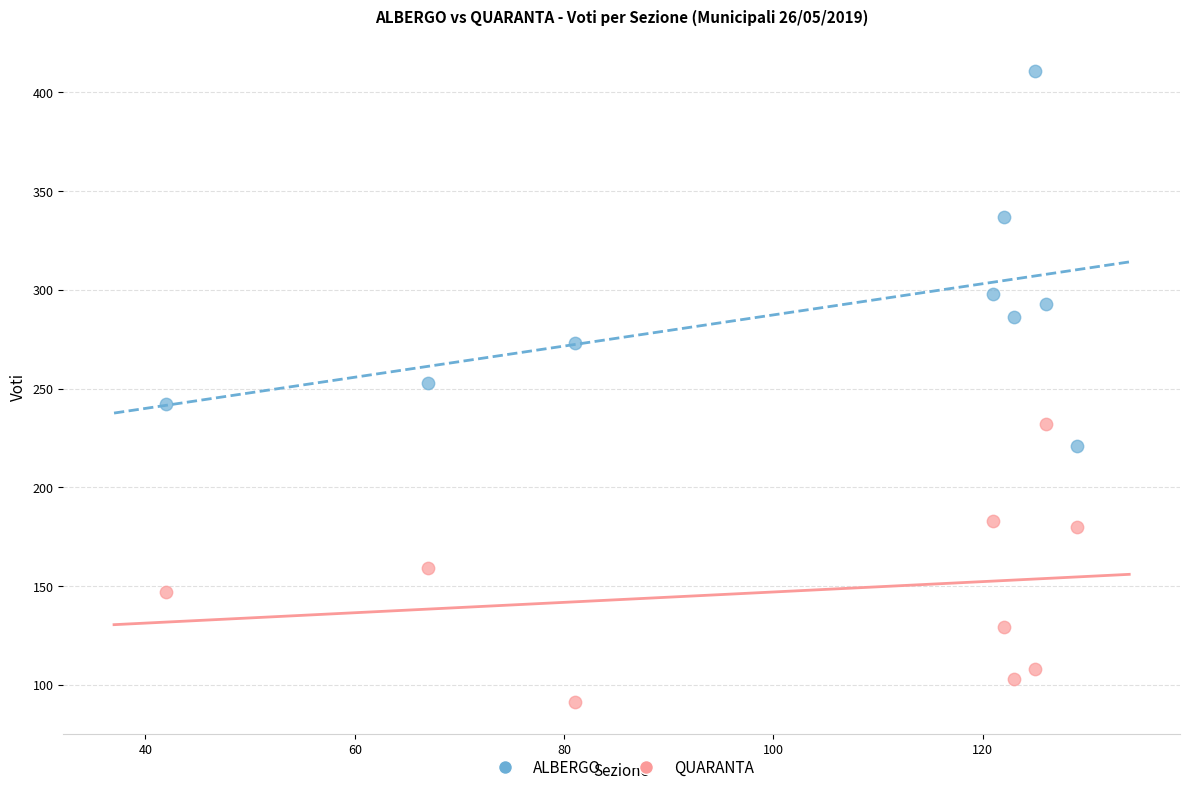

Which series contains the lowest Y value?

QUARANTA